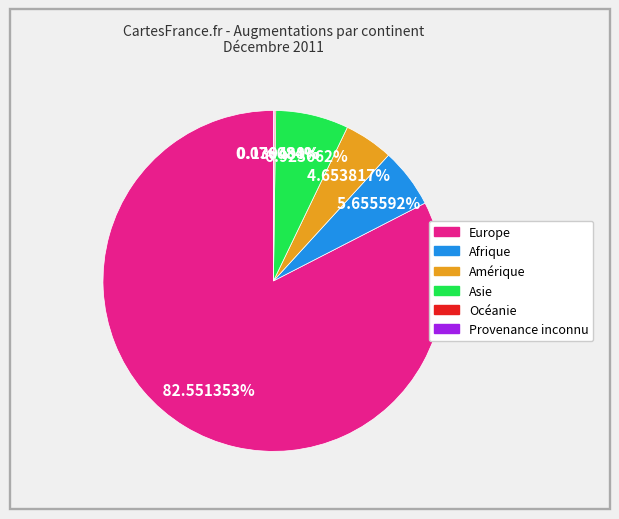

To the nearest percent, what is the difference between the largest and smallest slice percentages?

82%